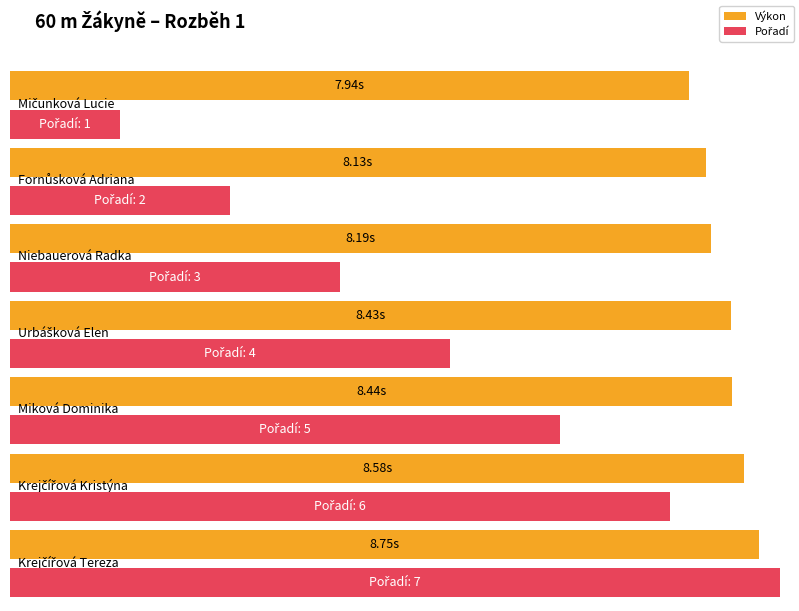

How many values in the Pořadí series are below 4?

3